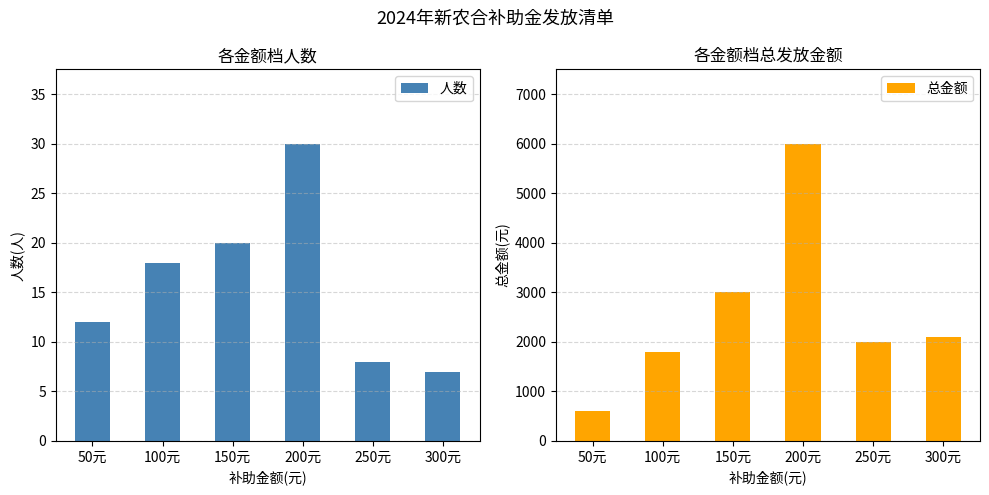

What is the difference between the highest and lowest values at 250元?

1992